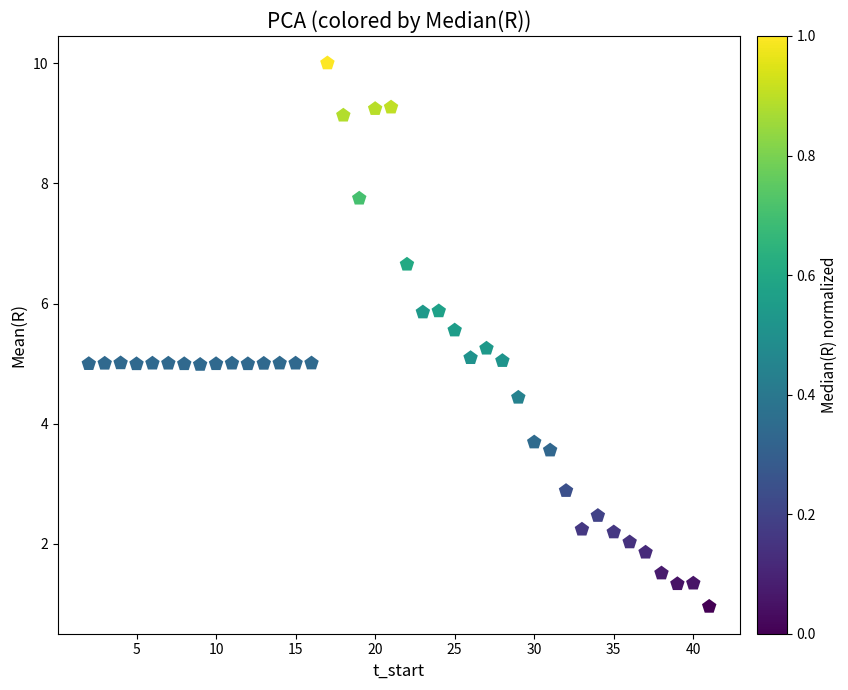

What is the range of Y values (max minus min)?

9.1